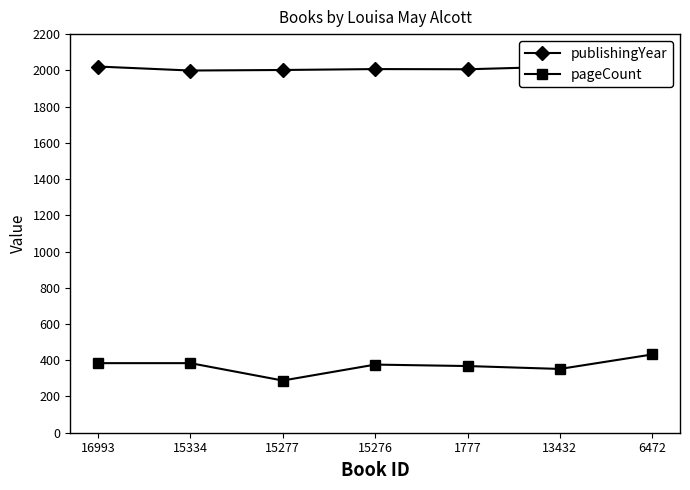

The value of pageCount at 13432 is 352. True or false?

True